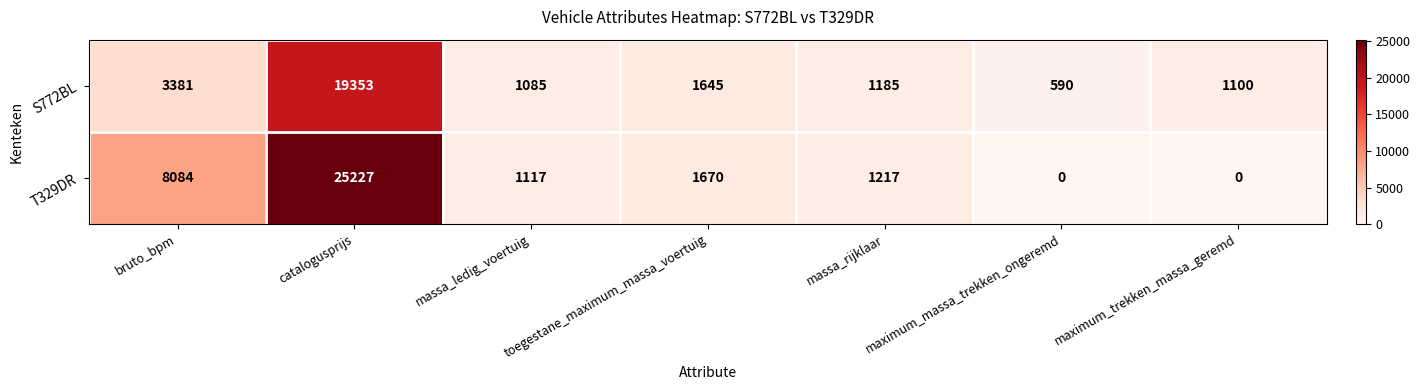

Where does the T329DR series first go above 1217?

bruto_bpm